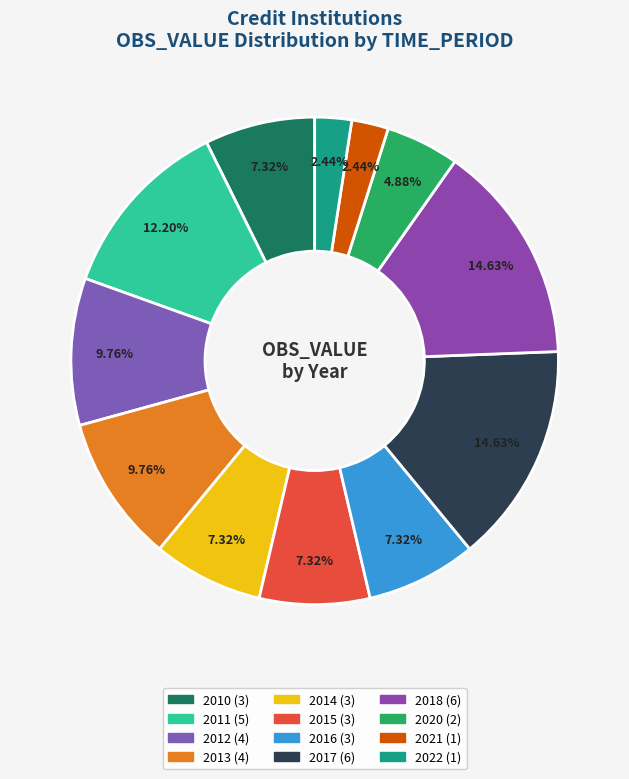

How many slices are in this pie chart?

12